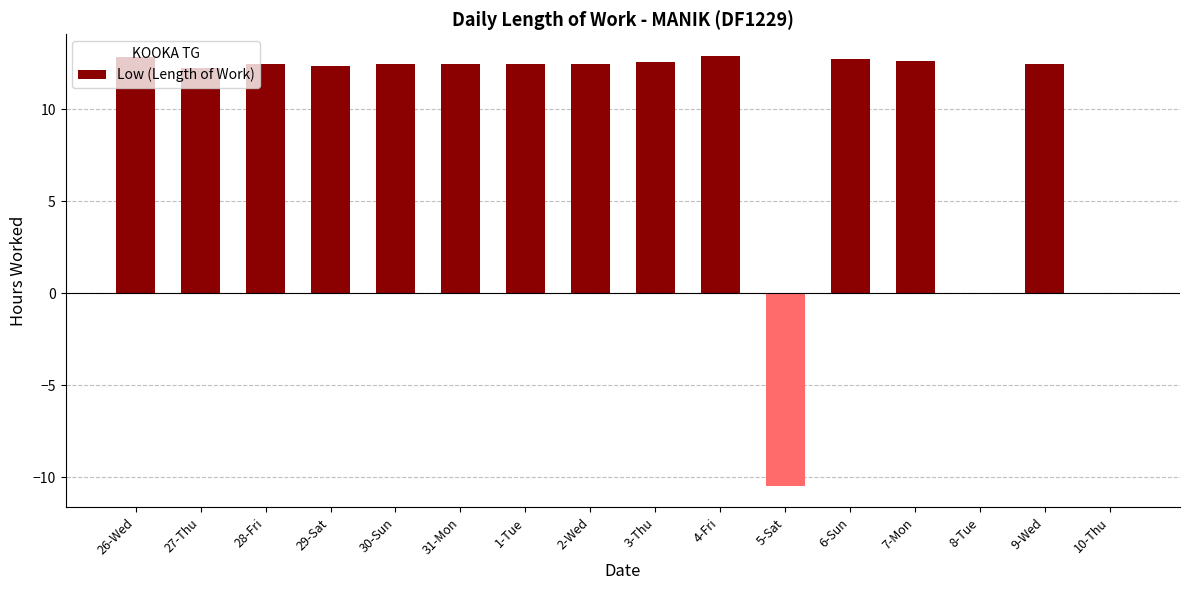

How many series are shown in this chart?

1